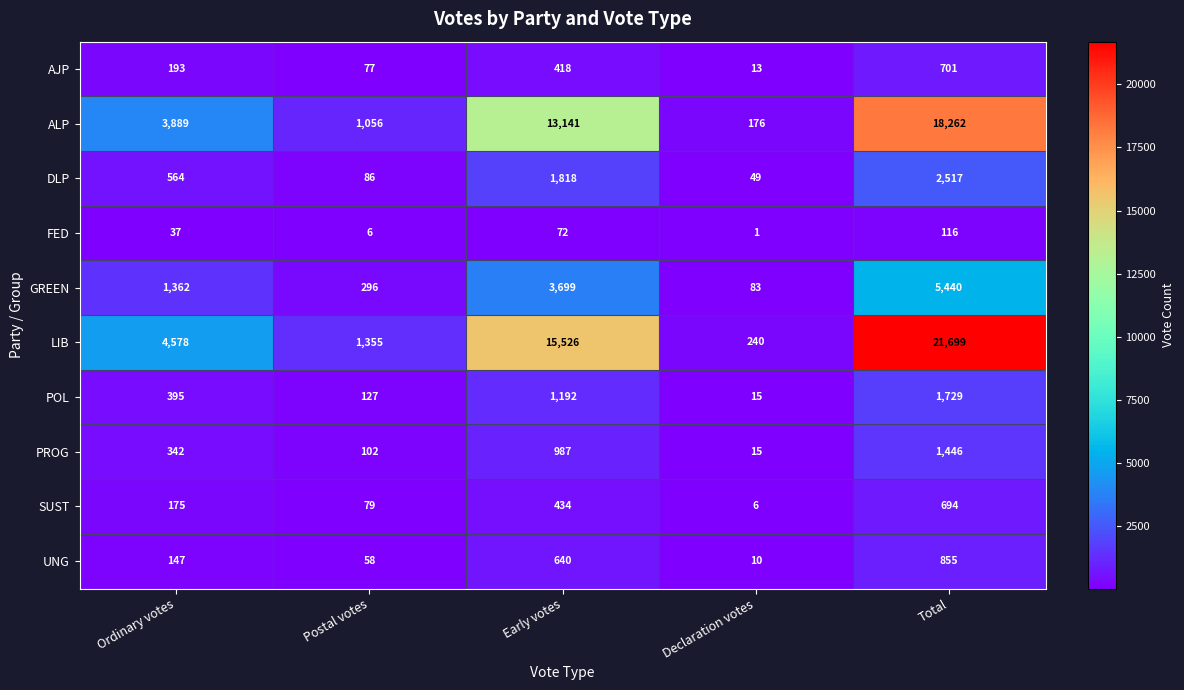

What is the sum of all DLP values?

5034